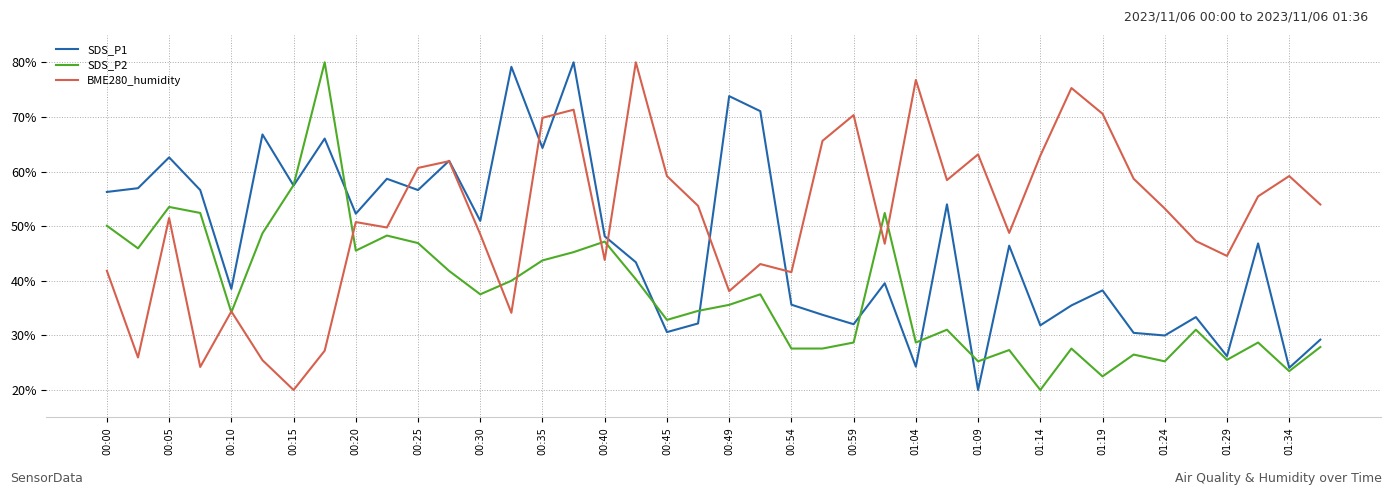

Which series has the largest total across all categories?

BME280_humidity